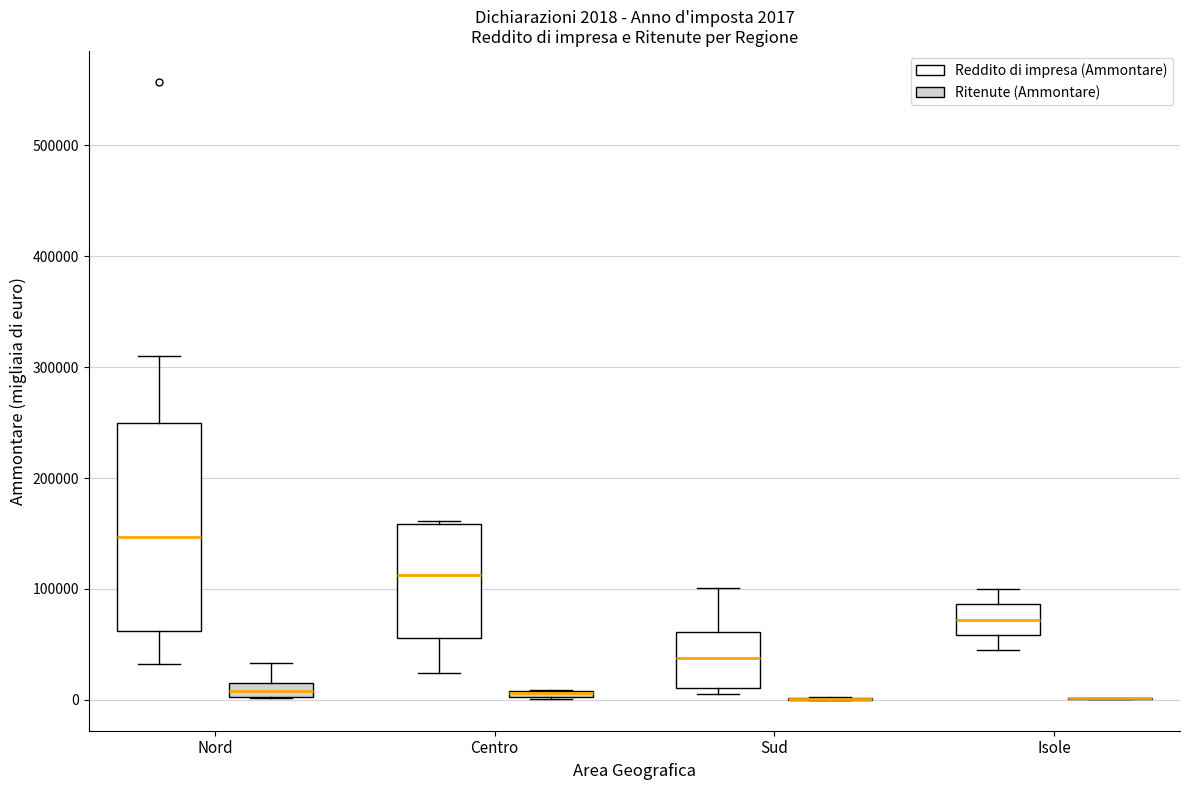

Comparing the boxes themselves (not the whiskers), which one is the tallest?

Nord (Reddito di impresa (Ammontare))